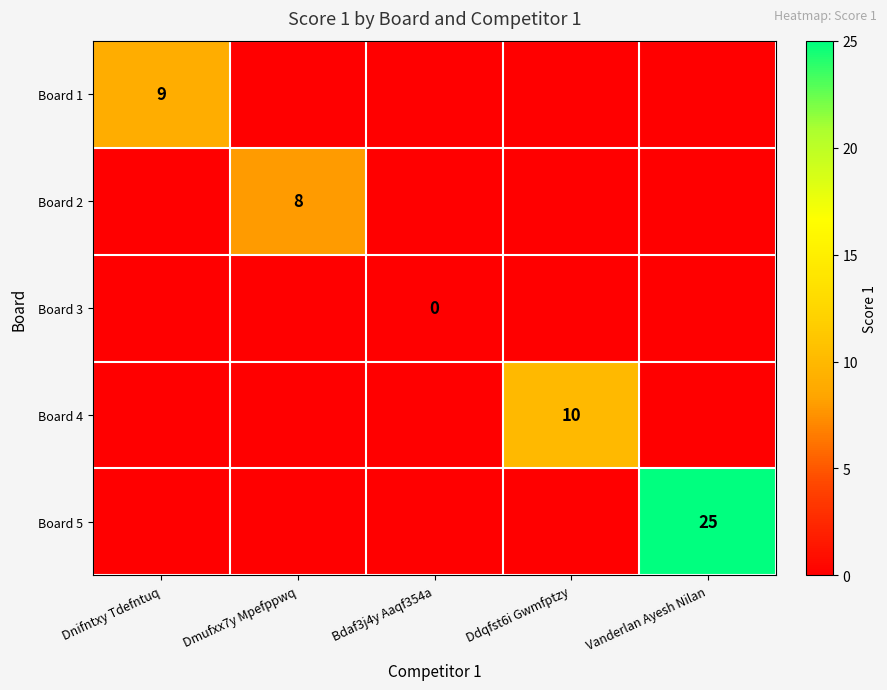

The Board 2 series shows 8 at Dmufxx7y Mpefppwq. True or false?

True